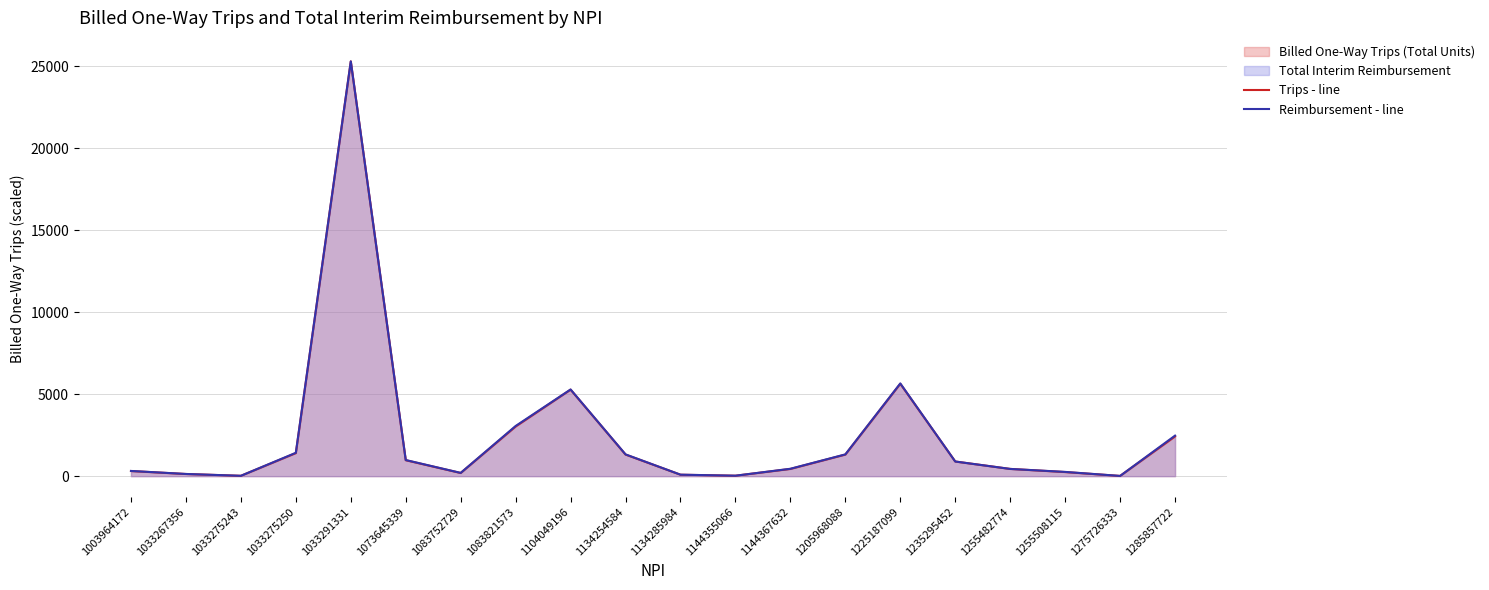

Which has a higher value, 1255508115 or 1083752729?

1255508115